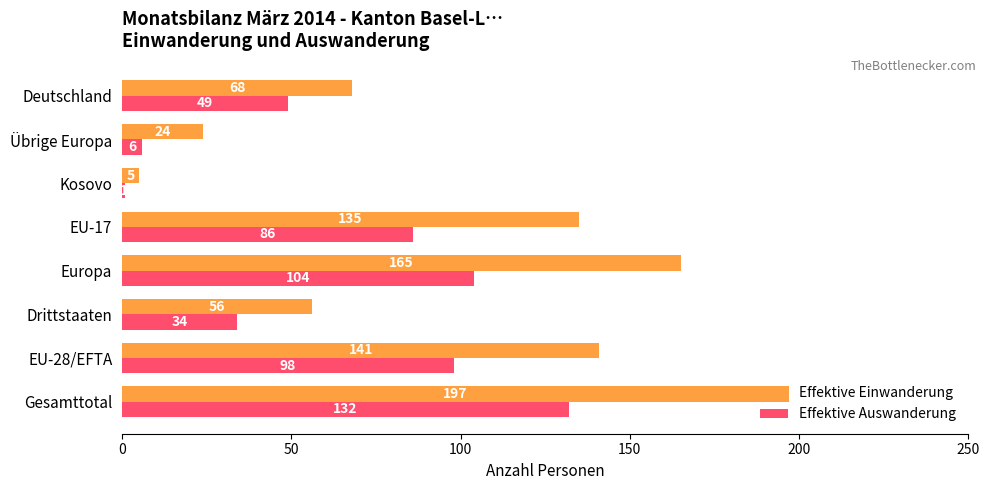

What are all the series names shown in the legend?

Effektive Einwanderung, Effektive Auswanderung